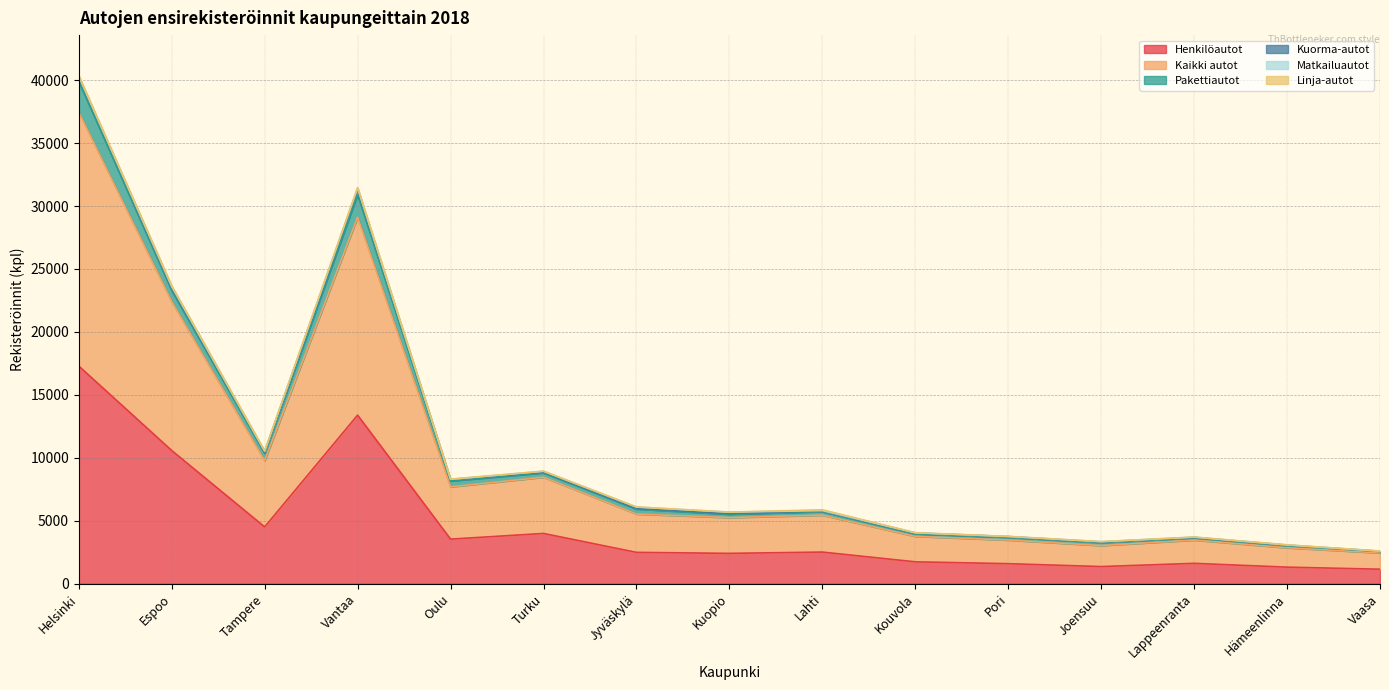

At how many categories does at least one series exceed 29356?

2